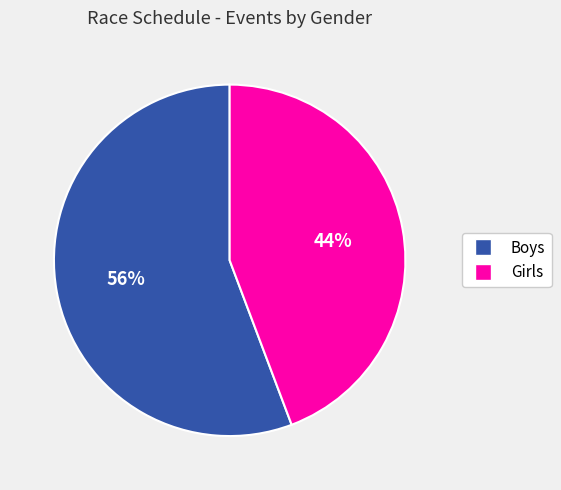

Is it true that Girls is 31% of the pie?

False